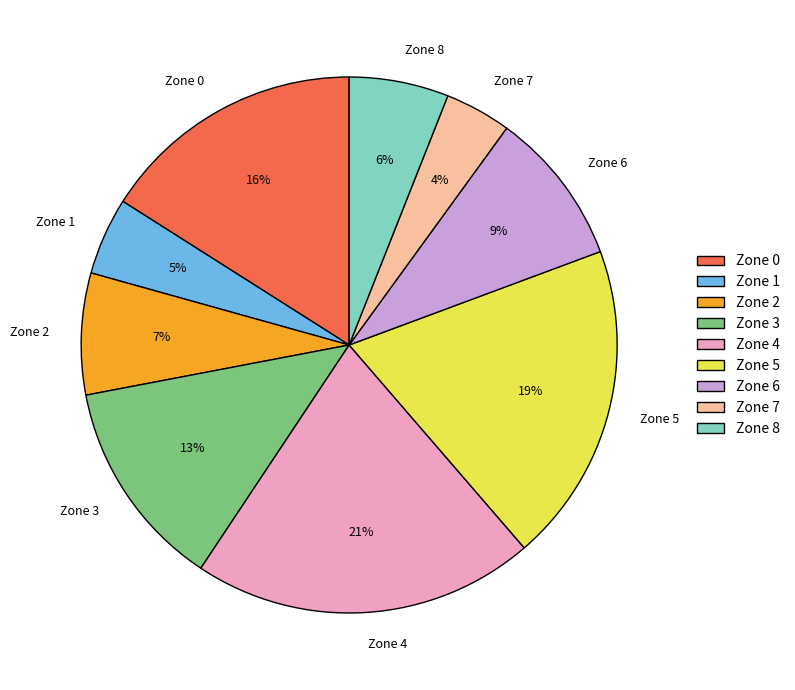

Does Zone 4 represent more than half of the total?

No